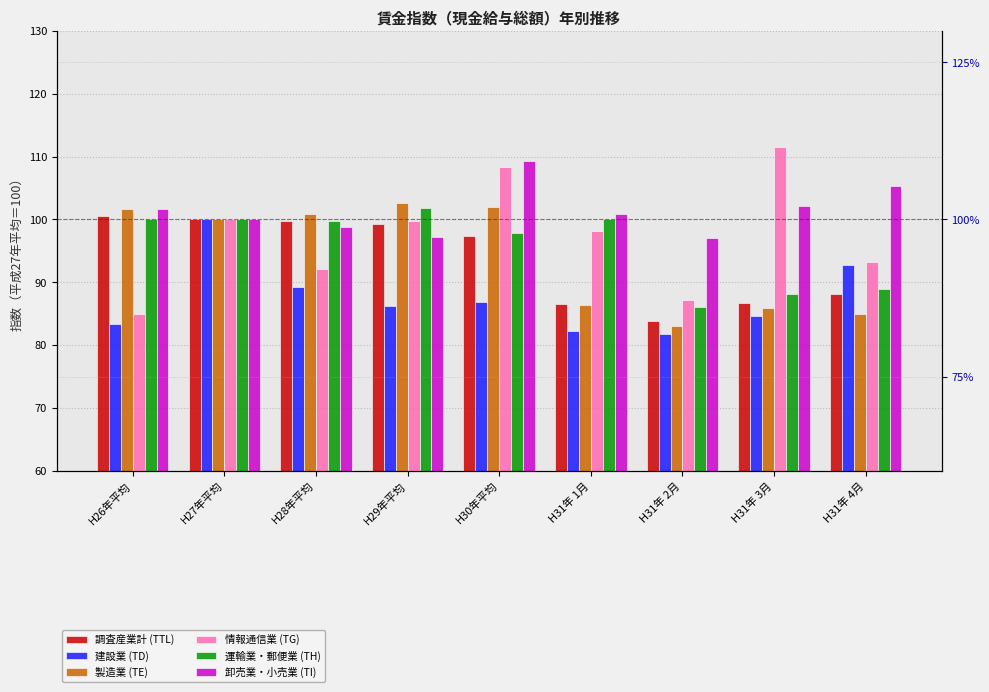

Does the chart contain any negative values?

No